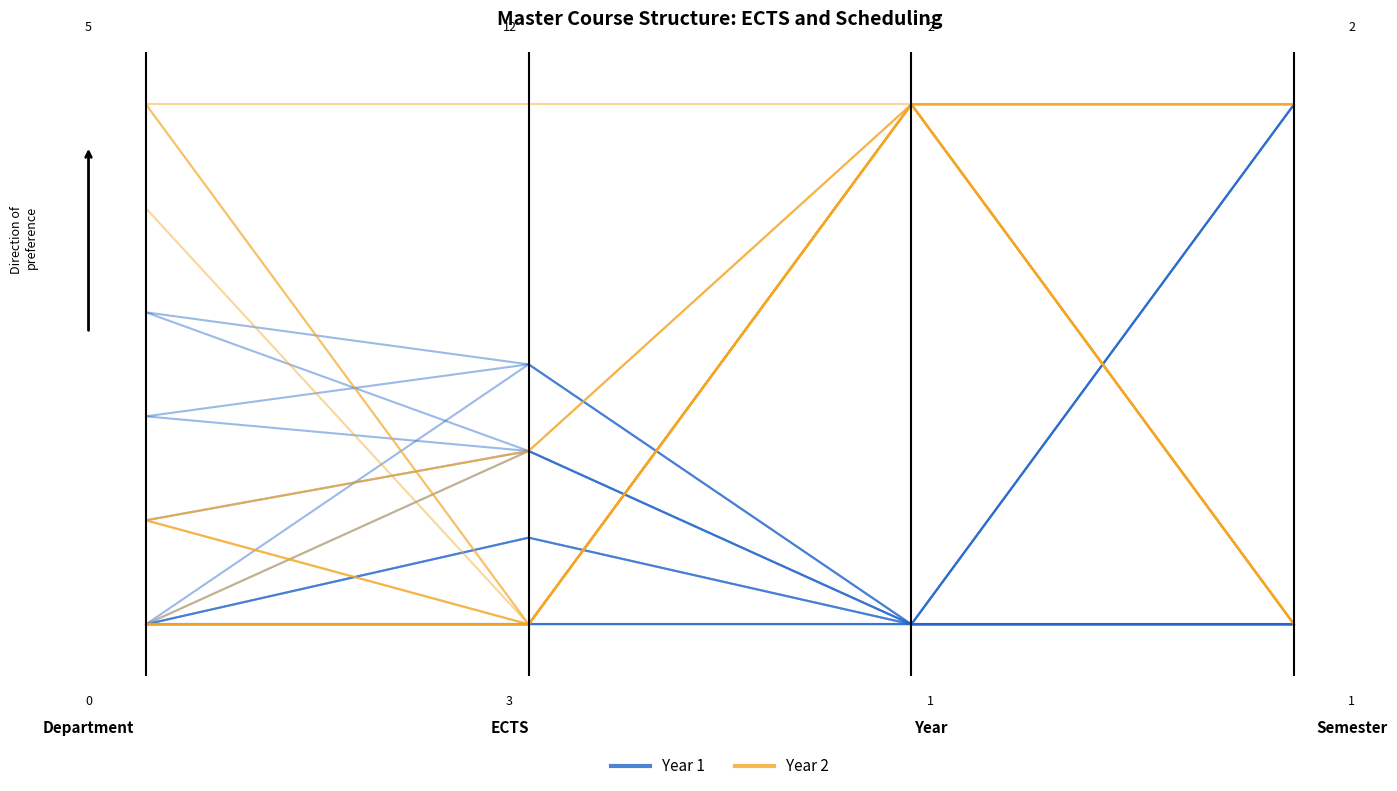

Rank the series by their average value, from lowest to highest.

Year 1, Year 2